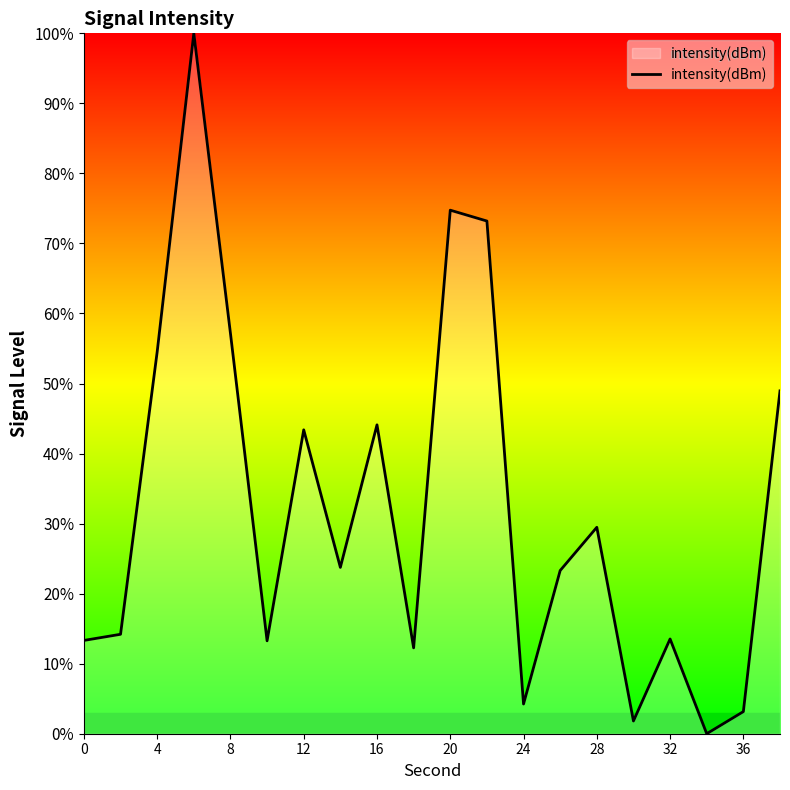

What is the difference between the maximum and minimum values?

100.0